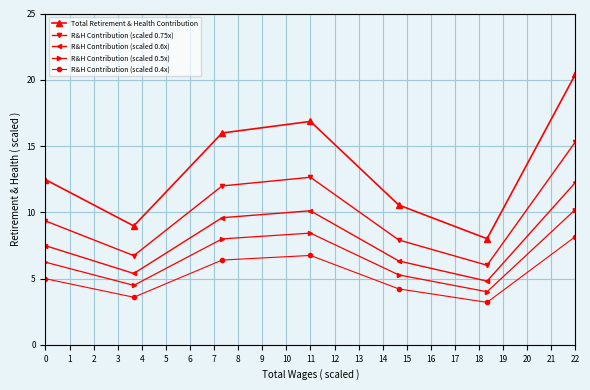

What is the value of the R&H Contribution (scaled 0.6x) point at the 2nd from the left?

5.4